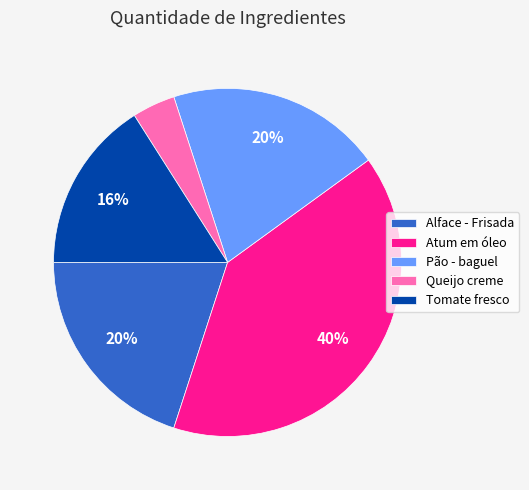

Count the number of slices in the pie.

5